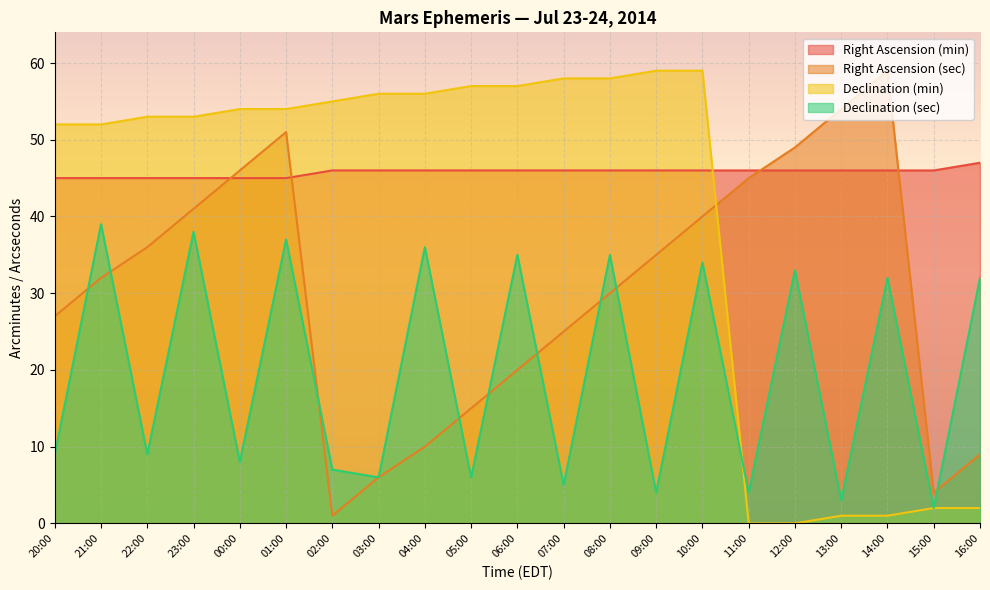

Which series has the widest spread of values?

Declination (min)